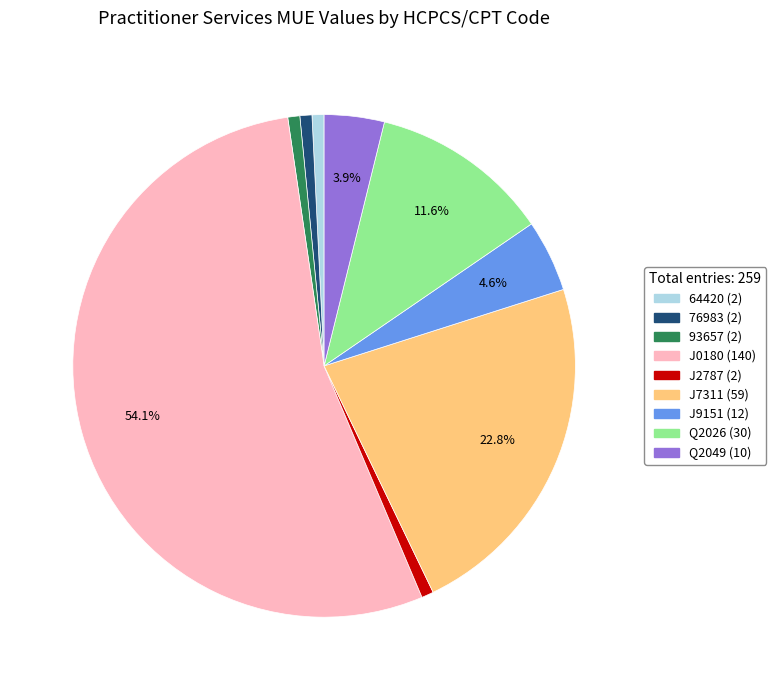

To the nearest percent, what is the average slice percentage?

11%